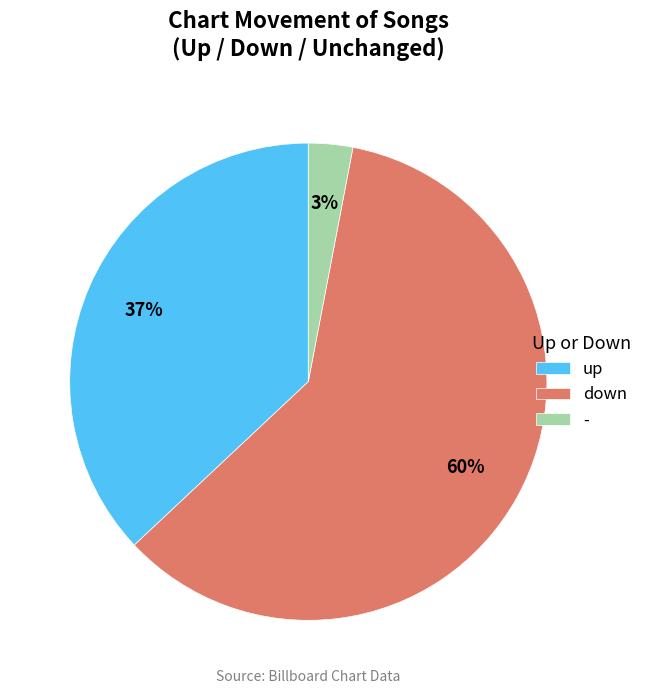

Which category has the biggest portion of the pie?

down